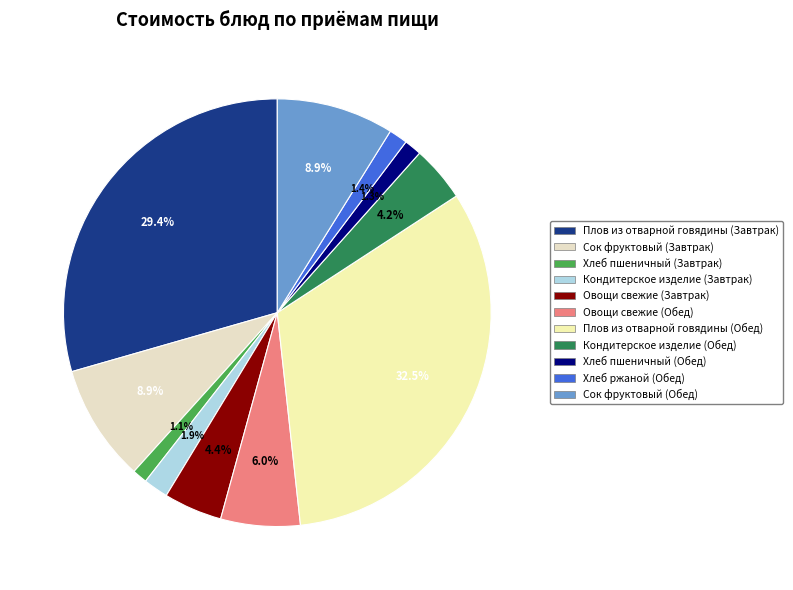

How many segments does this pie chart have?

11